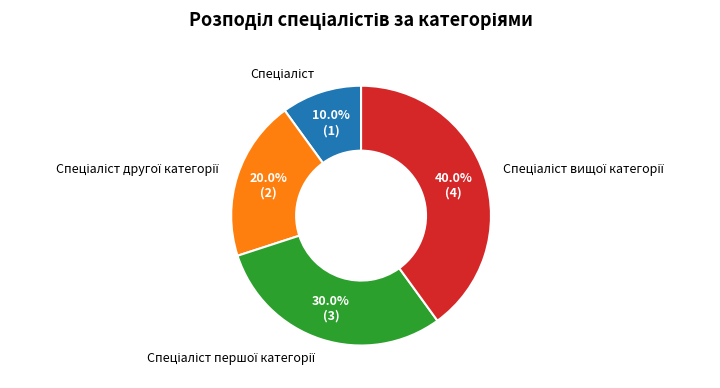

Is there any slice that represents more than half of the pie?

No